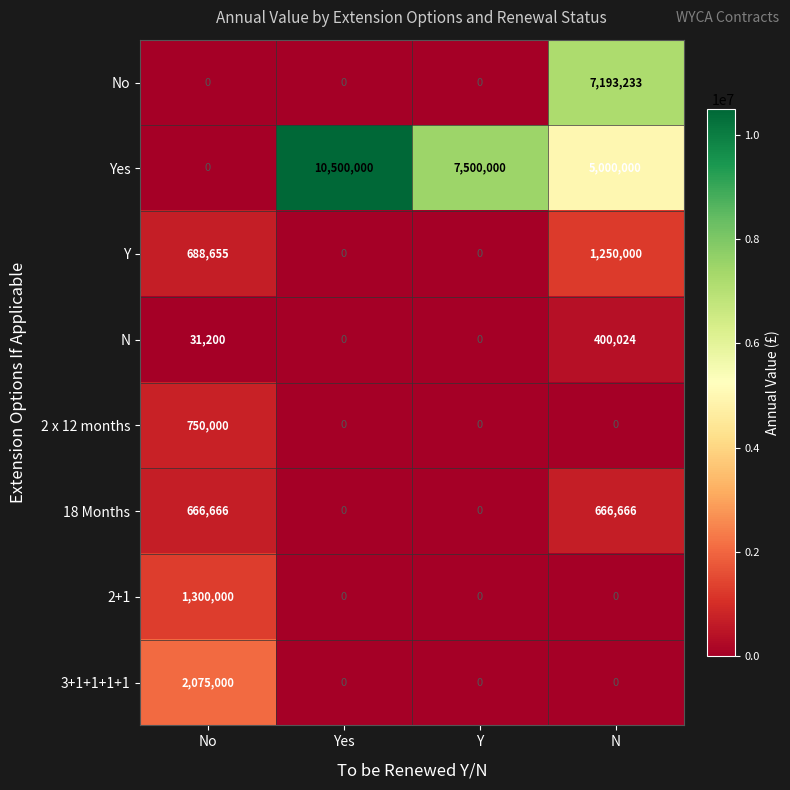

Which series changed the most between Yes and N?

No